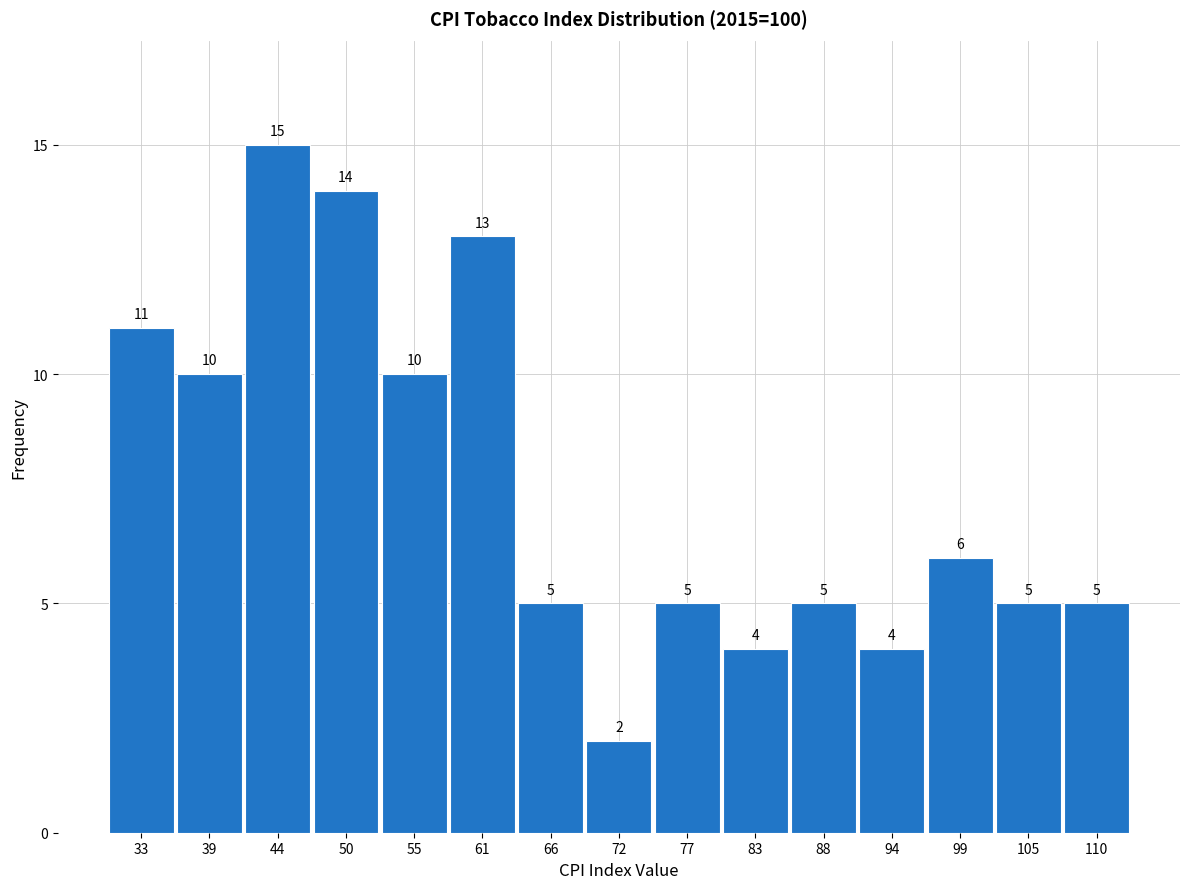

Over which range of the x-axis is the bar tallest?

41.3 to 46.8